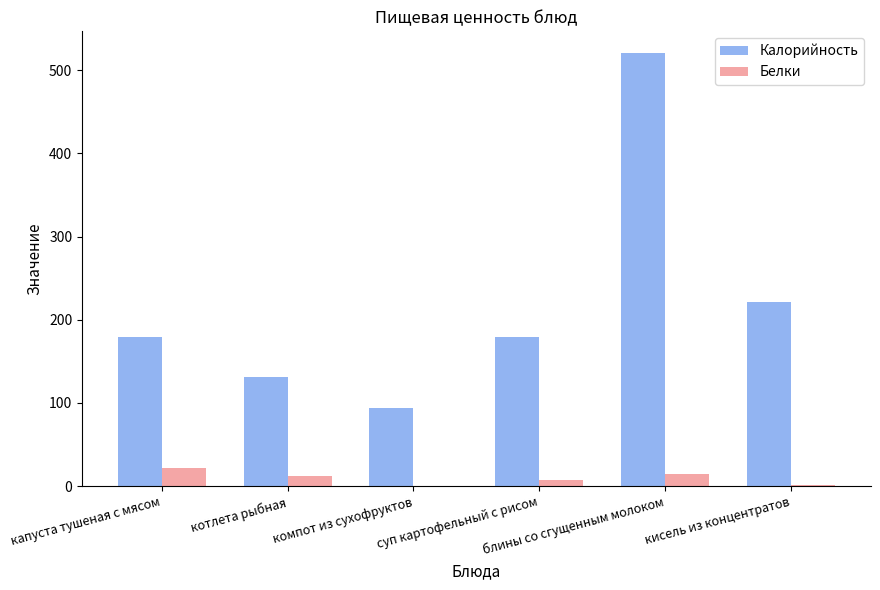

What is the sum of all Калорийность values?

1327.2